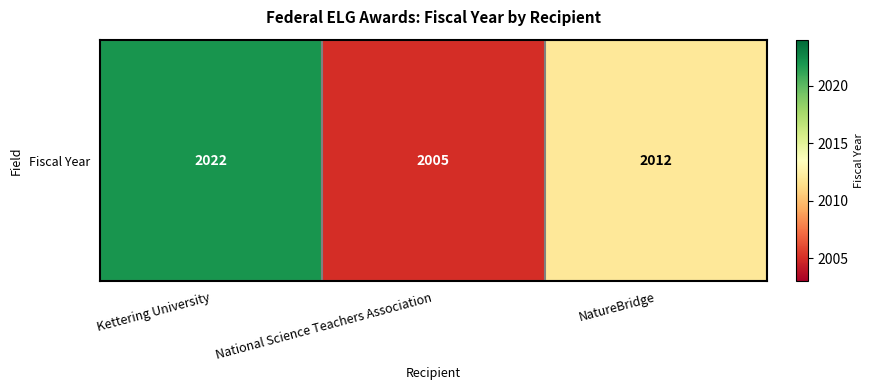

Reading left to right, extract all data points from this chart.

Kettering University=2022	National Science Teachers Association=2005	NatureBridge=2012